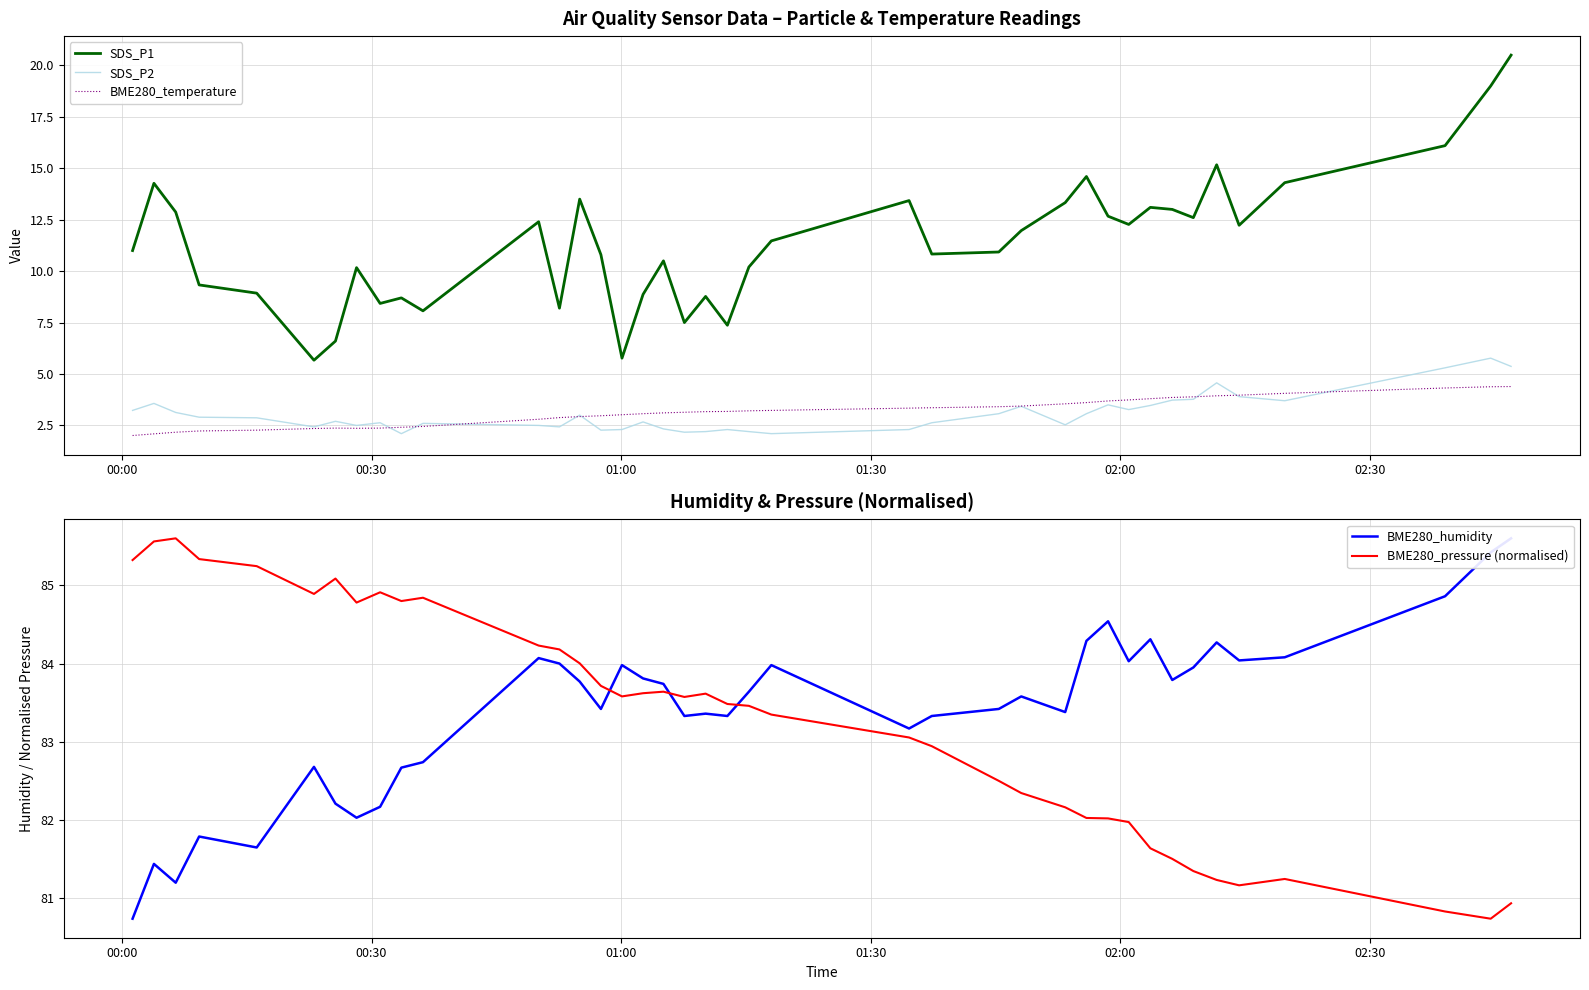

Reading right to left, what are all the values shown in this chart?

SDS_P1: 20.5	19.0	16.1	14.3	12.2	15.2	12.6	13.0	13.1	12.3	12.7	14.6	13.3	12.0	10.9	10.8	13.4	11.5	10.2	7.4	8.8	7.5	10.5	8.9	5.8	10.8	13.5	8.2	12.4	8.1	8.7	8.4	10.2	6.6	5.7	8.9	9.3	12.9	14.3	11.0
SDS_P2: 5.4	5.8	5.3	3.7	3.9	4.6	3.8	3.7	3.5	3.3	3.5	3.1	2.5	3.4	3.1	2.6	2.3	2.1	2.2	2.3	2.2	2.2	2.3	2.7	2.3	2.3	3.0	2.4	2.5	2.6	2.1	2.6	2.5	2.7	2.4	2.9	2.9	3.1	3.6	3.2
BME280_temperature: 4.4	4.4	4.3	4.1	4.0	3.9	3.9	3.9	3.8	3.7	3.7	3.6	3.5	3.4	3.4	3.4	3.3	3.2	3.2	3.2	3.2	3.1	3.1	3.1	3.0	3.0	2.9	2.9	2.8	2.5	2.4	2.4	2.4	2.4	2.4	2.3	2.2	2.2	2.1	2.0
BME280_humidity: 85.6	85.4	84.9	84.1	84.0	84.3	84.0	83.8	84.3	84.0	84.5	84.3	83.4	83.6	83.4	83.3	83.2	84.0	83.6	83.3	83.4	83.3	83.7	83.8	84.0	83.4	83.8	84.0	84.1	82.7	82.7	82.2	82.0	82.2	82.7	81.7	81.8	81.2	81.4	80.7
BME280_pressure (normalised): 80.9	80.7	80.8	81.2	81.2	81.2	81.3	81.5	81.6	82.0	82.0	82.0	82.2	82.3	82.5	82.9	83.1	83.3	83.5	83.5	83.6	83.6	83.6	83.6	83.6	83.7	84.0	84.2	84.2	84.8	84.8	84.9	84.8	85.1	84.9	85.2	85.3	85.6	85.6	85.3